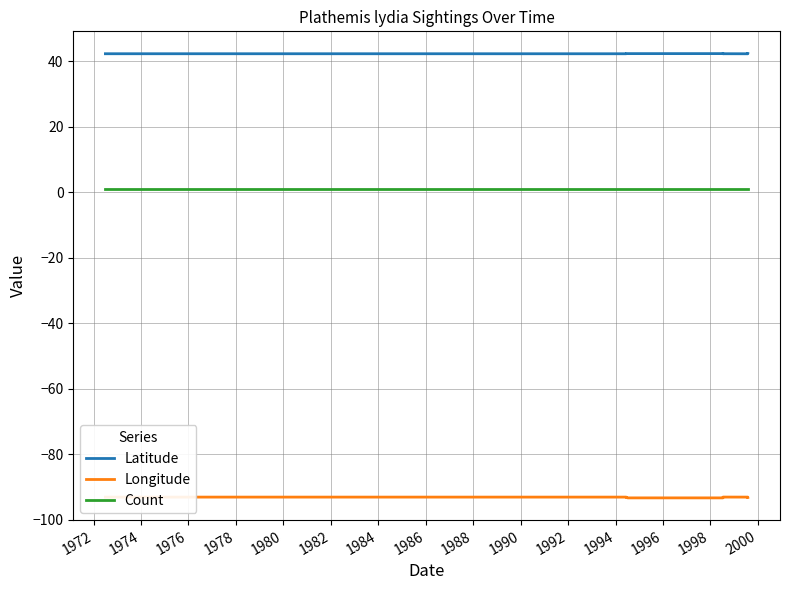

How many interior local peaks does the Longitude series have?

1